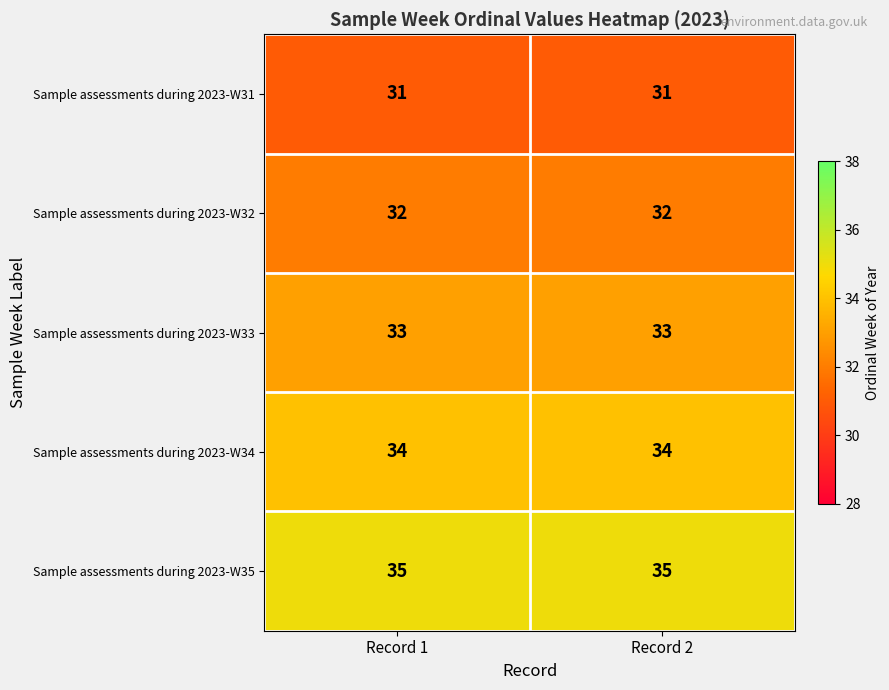

The Sample assessments during 2023-W34 series shows 34 at Record 1. True or false?

True